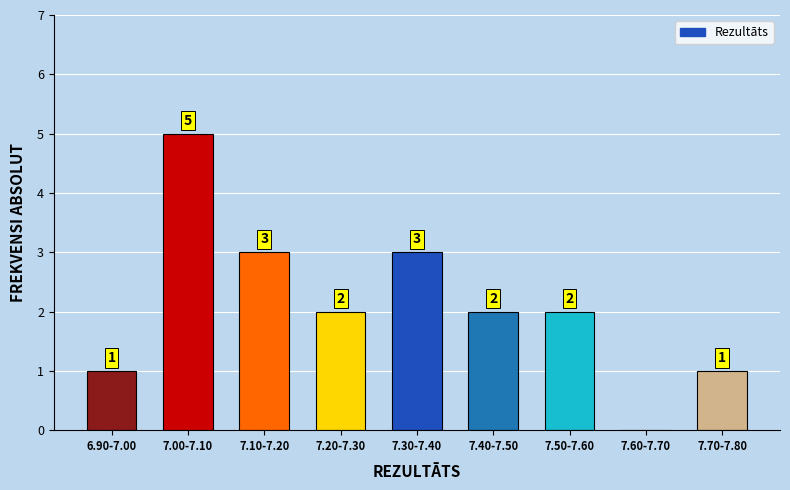

Reading left to right, list all the values displayed in this chart.

6.90-7.00=1	7.00-7.10=5	7.10-7.20=3	7.20-7.30=2	7.30-7.40=3	7.40-7.50=2	7.50-7.60=2	7.60-7.70=0	7.70-7.80=1